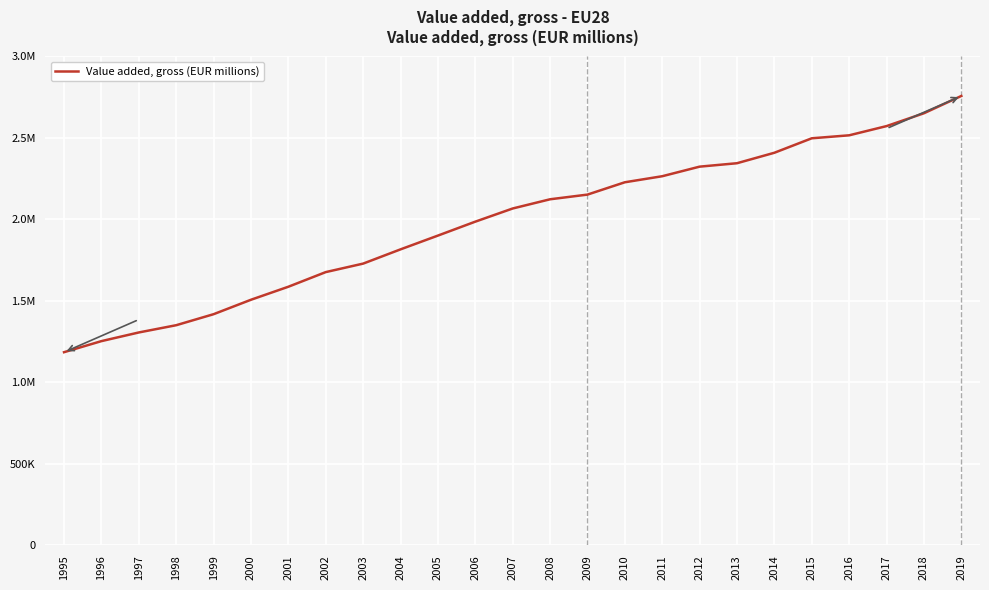

Which has a higher value, 2007 or 2009?

2009